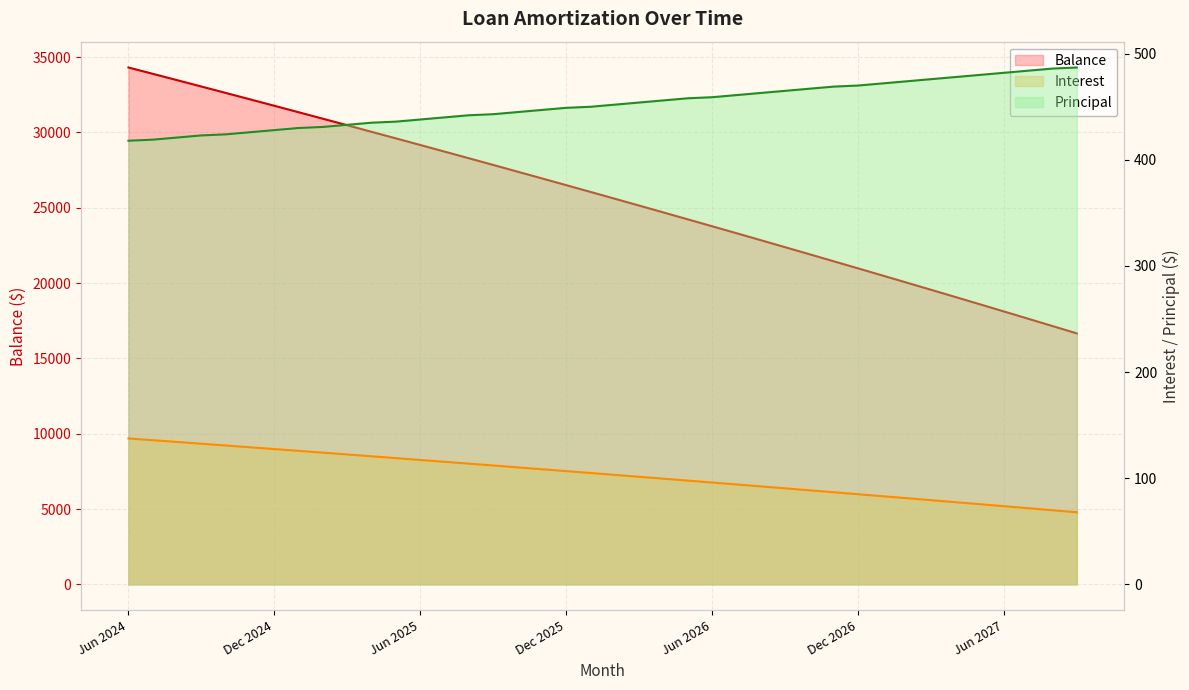

At which category is the sum across all series the highest?

Jun 2024